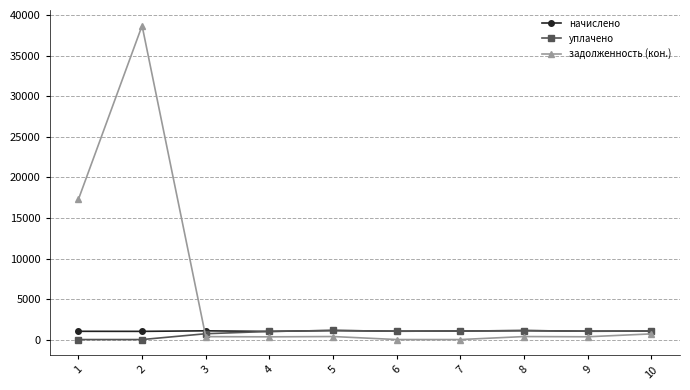

What is the sum of all уплачено values?

8091.6